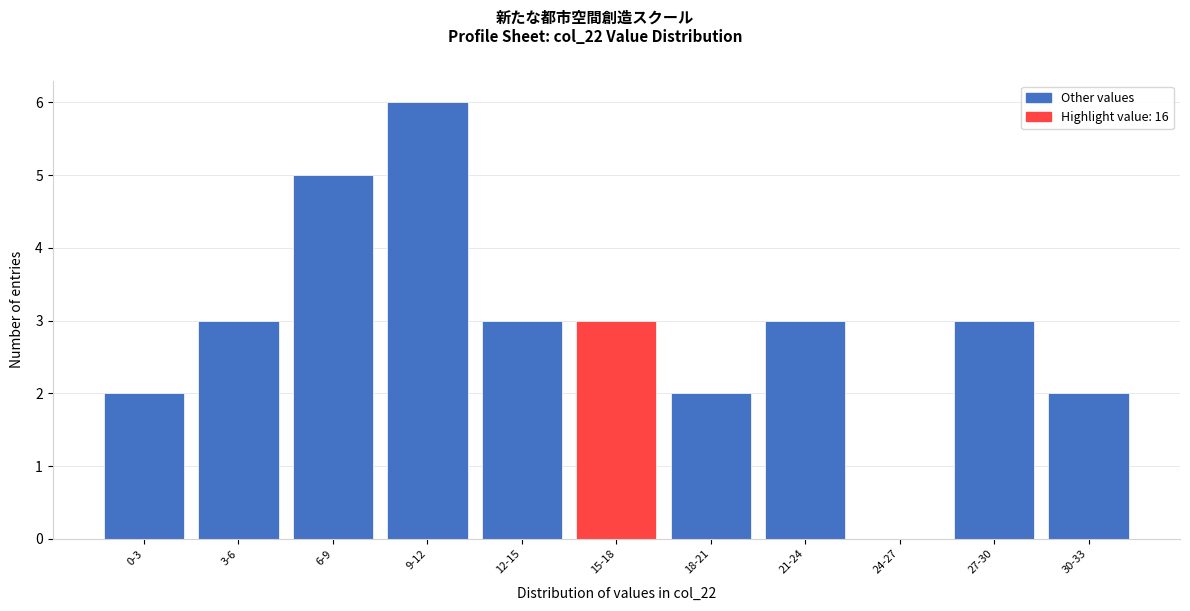

Reading left to right, what are all the values shown in this chart?

0-3=2	3-6=3	6-9=5	9-12=6	12-15=3	15-18=3	18-21=2	21-24=3	24-27=0	27-30=3	30-33=2